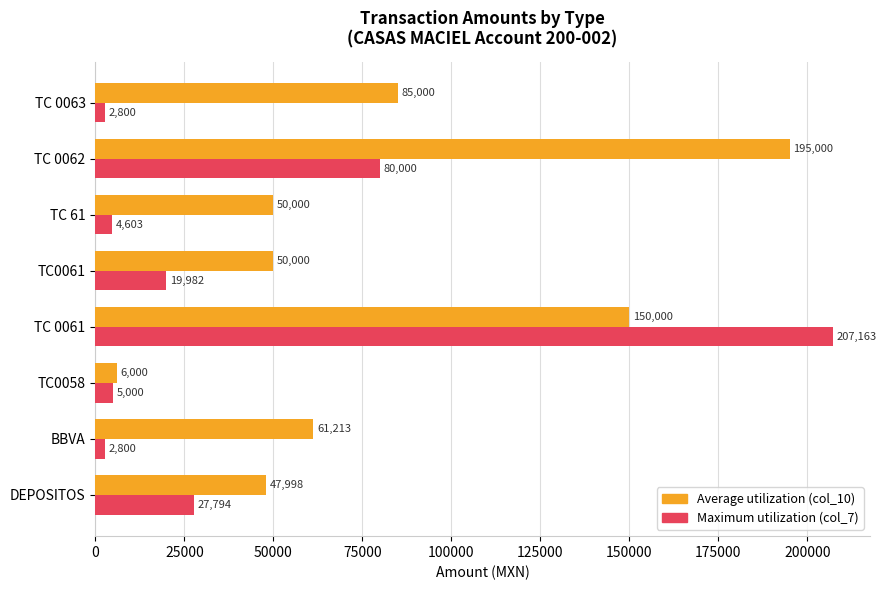

At which category is the sum across all series the highest?

TC 0061